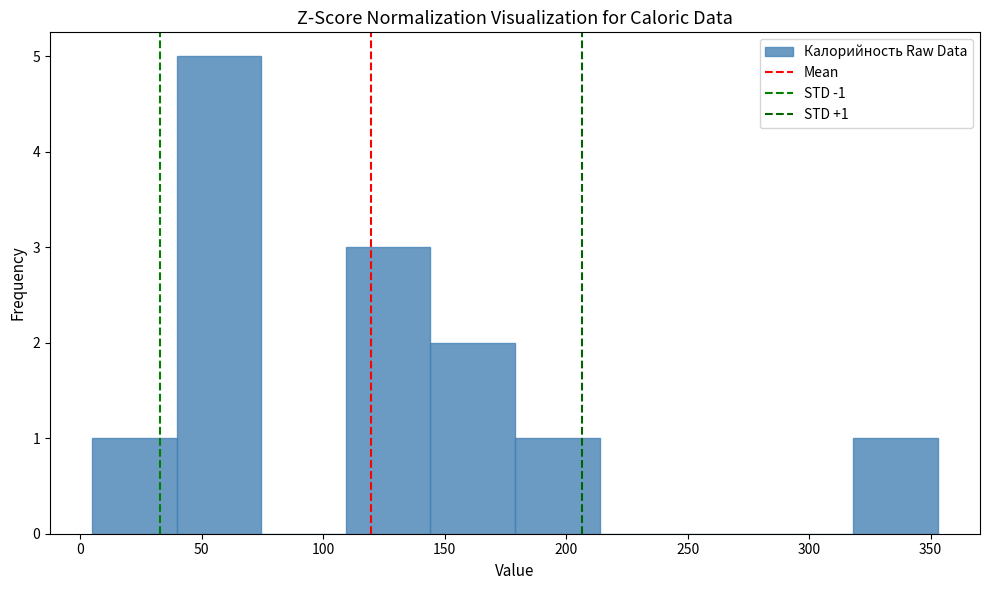

Which range on the x-axis has the tallest bar?

40 to 75